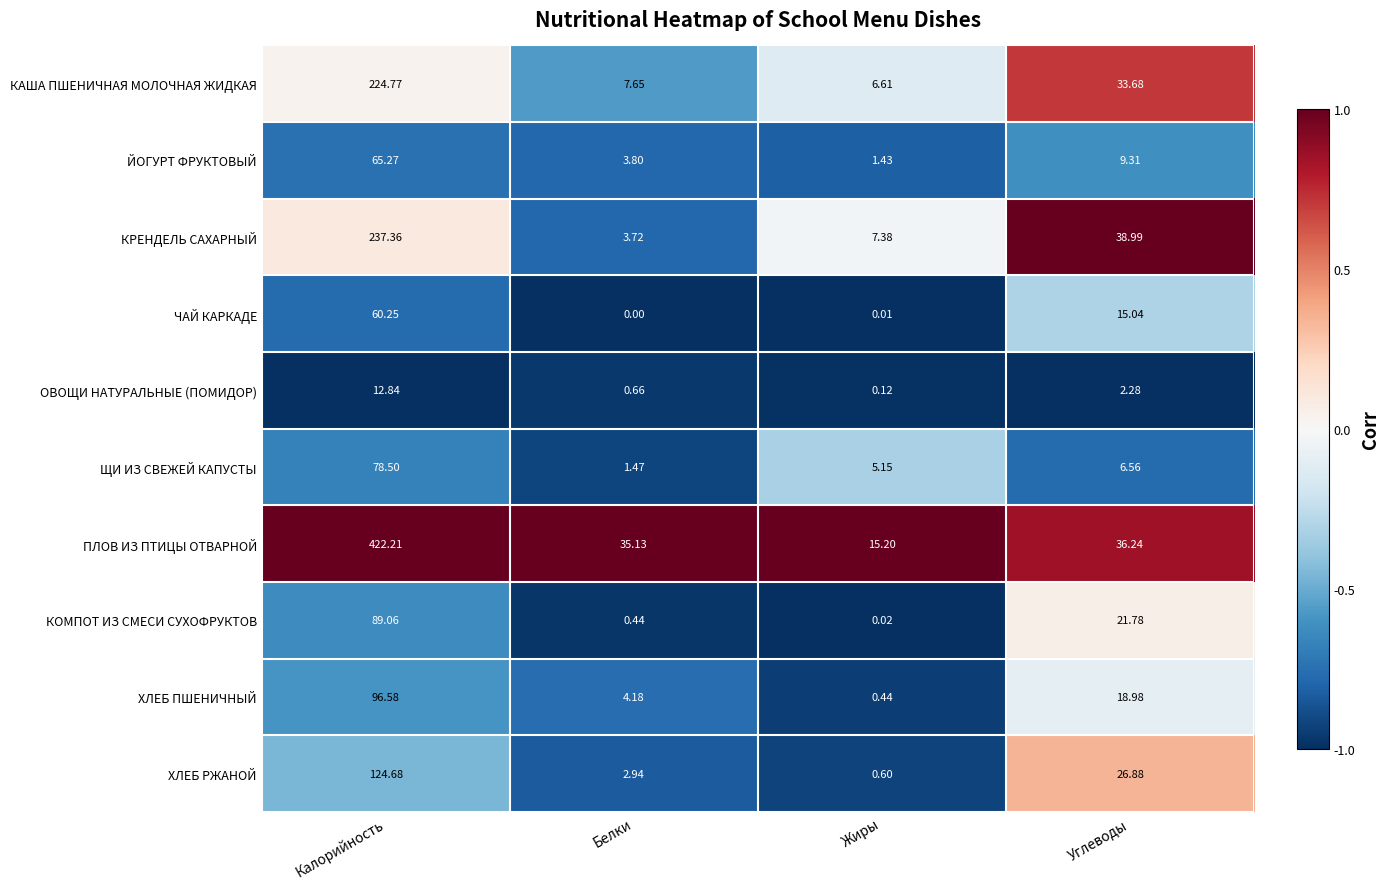

At which label does ХЛЕБ РЖАНОЙ reach its peak?

Калорийность